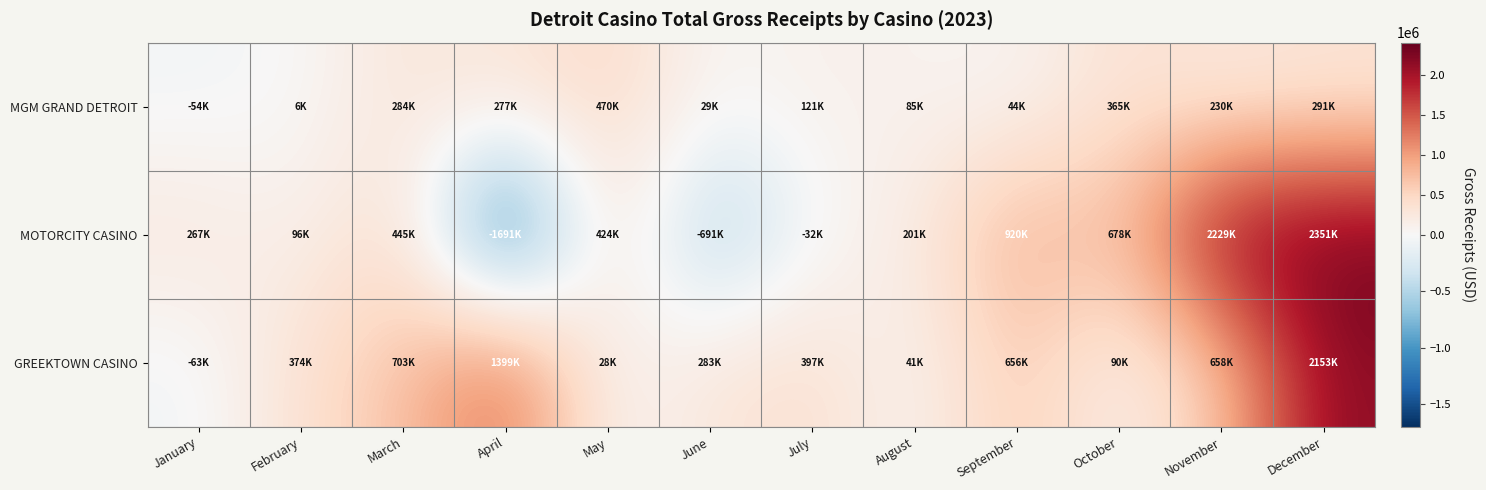

Reading right to left, what are all the values shown in this chart?

MGM GRAND DETROIT: December=290591.1	November=230165.4	October=364937.4	September=43657.7	August=85268.7	July=120870.9	June=29468.5	May=470133.5	April=276855.5	March=283925.4	February=5914.1	January=-54479.3
MOTORCITY CASINO: December=2350719.5	November=2228650.0	October=677817.8	September=920292.8	August=201434.9	July=-32356.8	June=-691118.2	May=423589.0	April=-1690829.1	March=444984.5	February=96483.0	January=266613.4
GREEKTOWN CASINO: December=2153366.1	November=657534.6	October=90429.6	September=655815.7	August=40587.7	July=397248.6	June=283008.9	May=27545.3	April=1399484.5	March=702670.2	February=373515.8	January=-62755.4